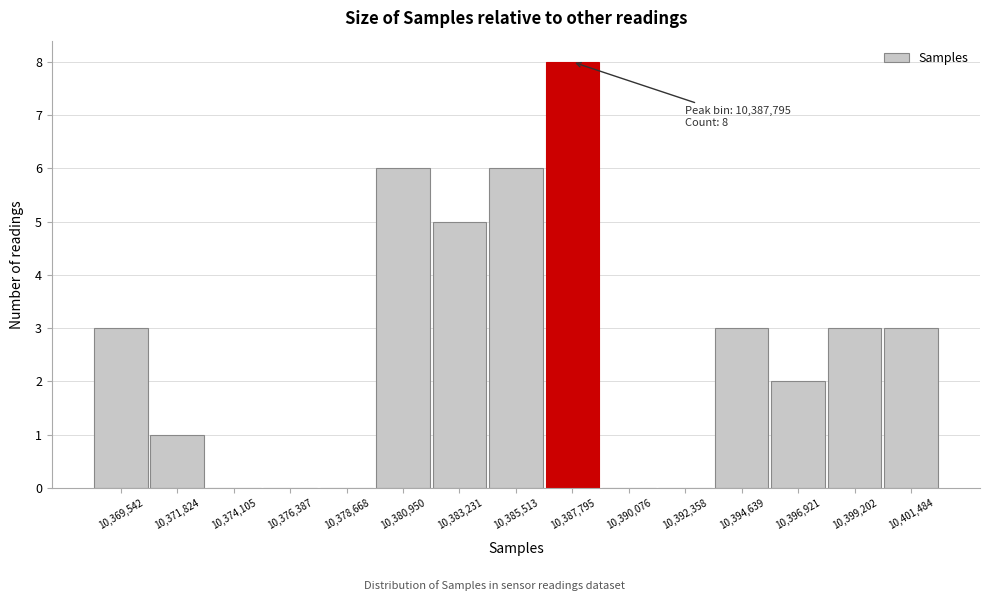

Which range on the x-axis has the tallest bar?

10386500 to 10389000